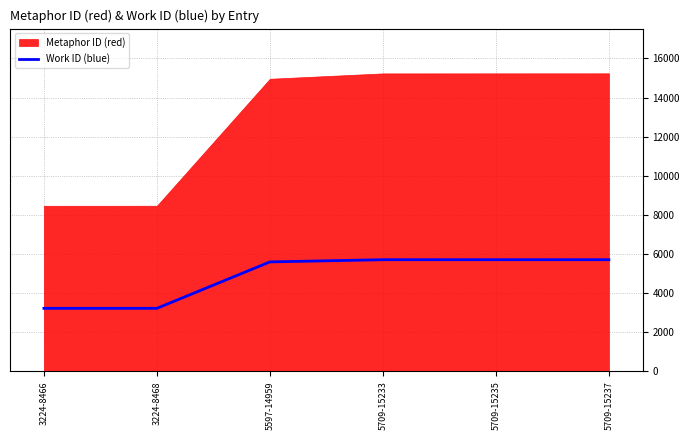

Does the chart have visible grid lines?

Yes